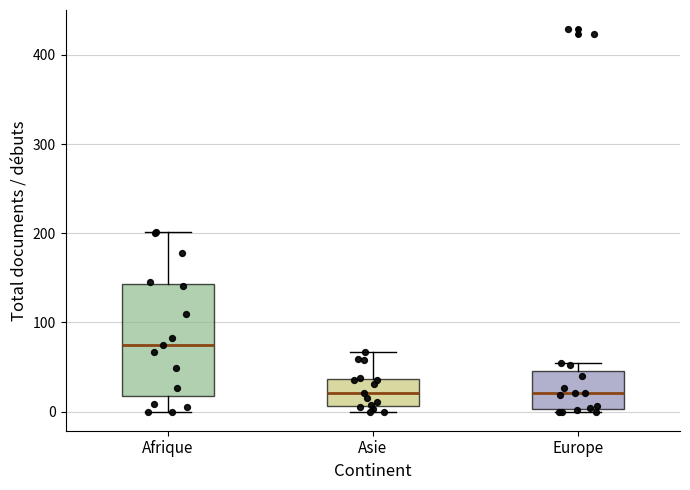

Reading left to right, transcribe this box plot: for each box, give where its median line is, the range the box spans, and where its two whiskers end, as read against the y-axis. The values are not printed on the chart, so give them approximately, as read against the axis.

Afrique: median 80, box 20 to 140, whiskers 0 to 200
Asie: median 20, box 10 to 40, whiskers 0 to 70
Europe: median 20, box 0 to 50, whiskers 0 to 60